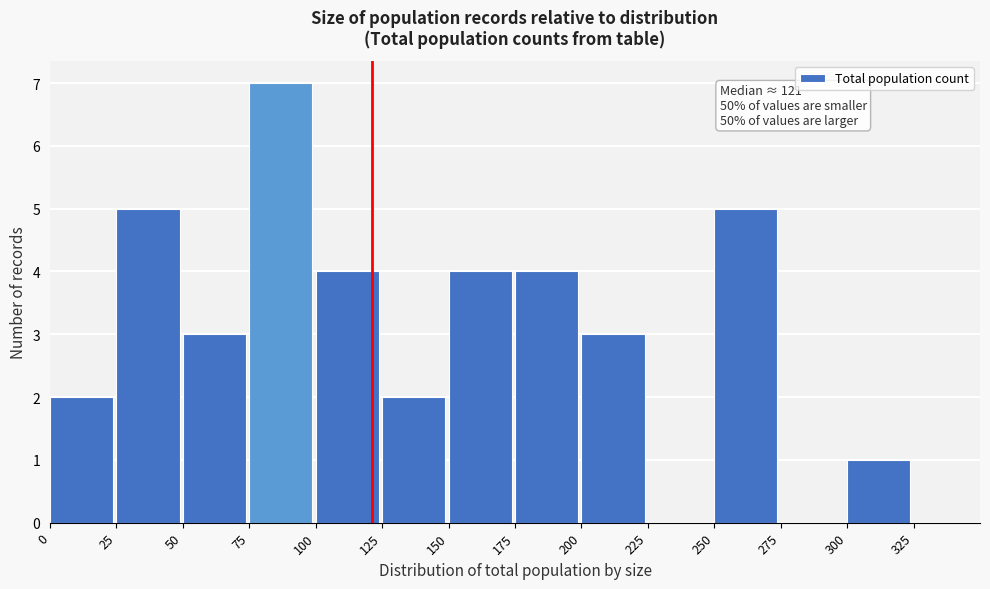

Which range on the x-axis has the tallest bar?

75 to 100